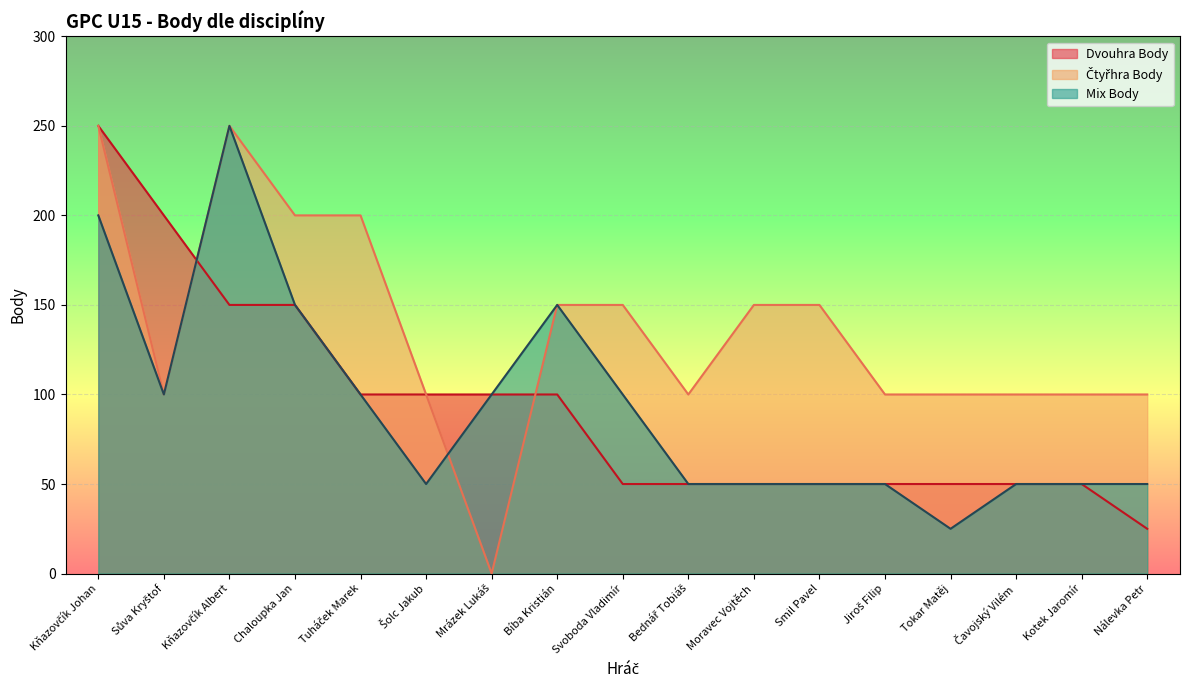

List the series in order of their peak value, lowest first.

Dvouhra Body, Čtyřhra Body, Mix Body